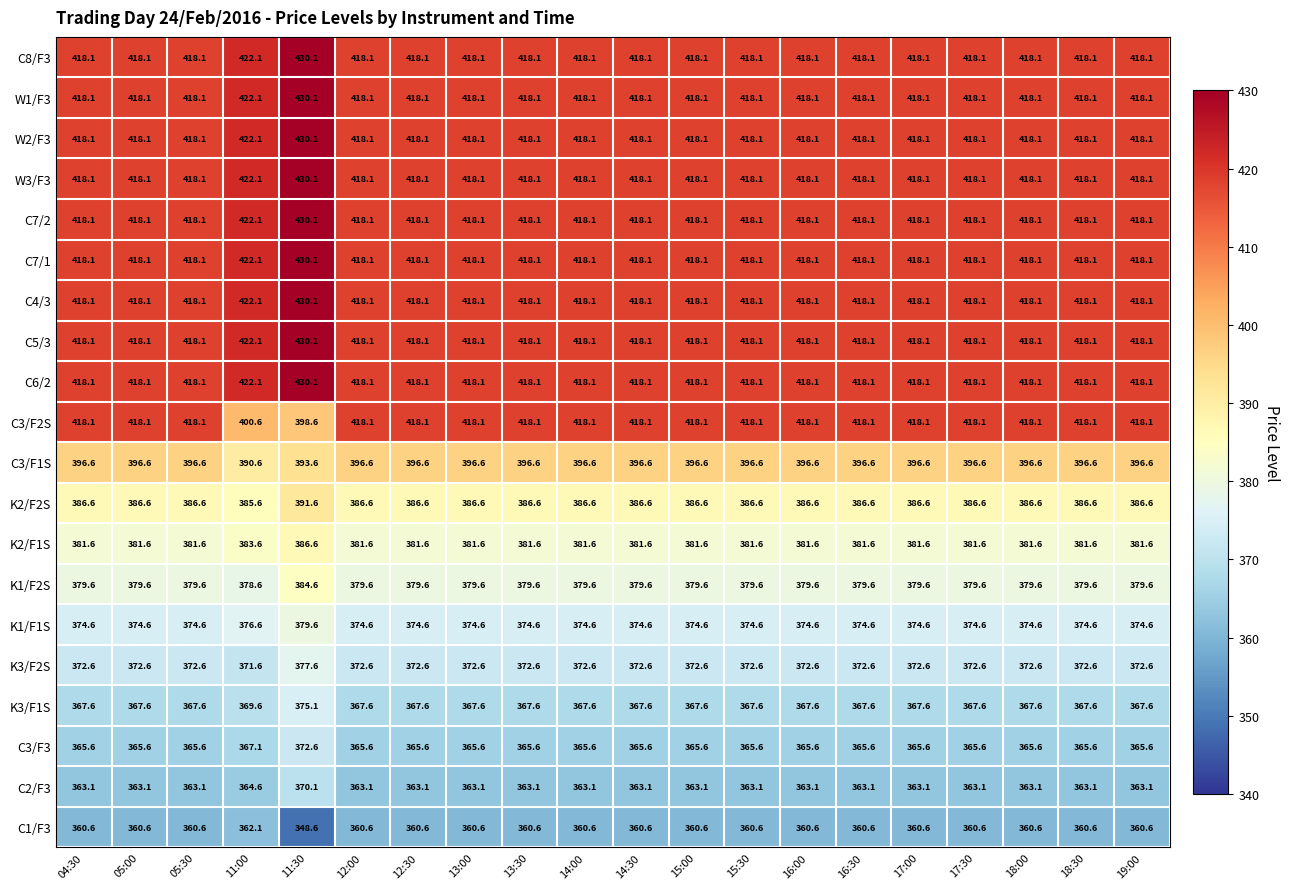

Is it true that C2/F3 equals 506.6 at 11:00?

False